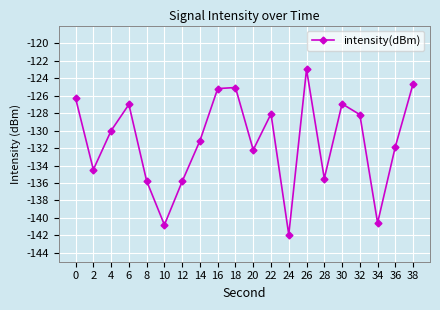

Read the value at 12.

-135.8